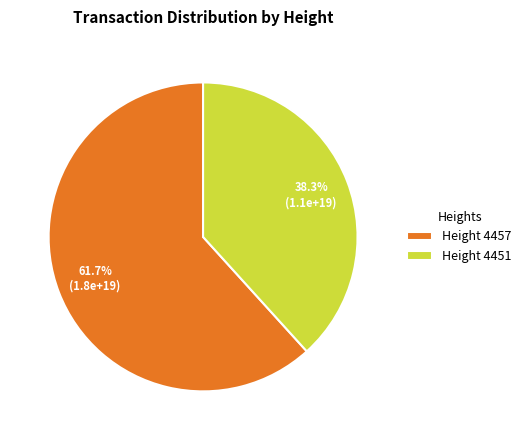

Count the number of slices in the pie.

2